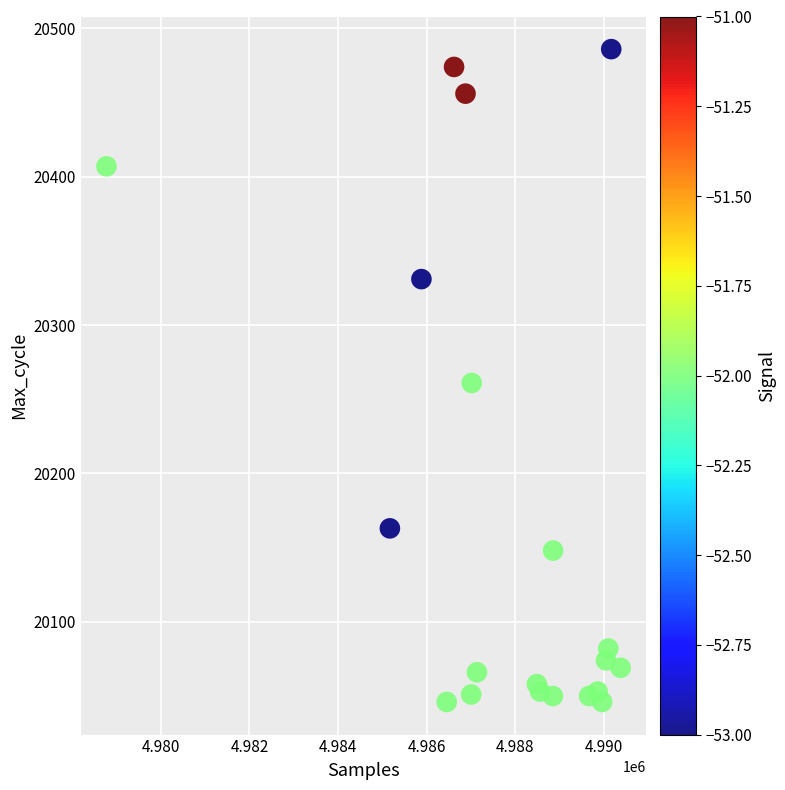

What is the range of X values (max minus min)?

11593